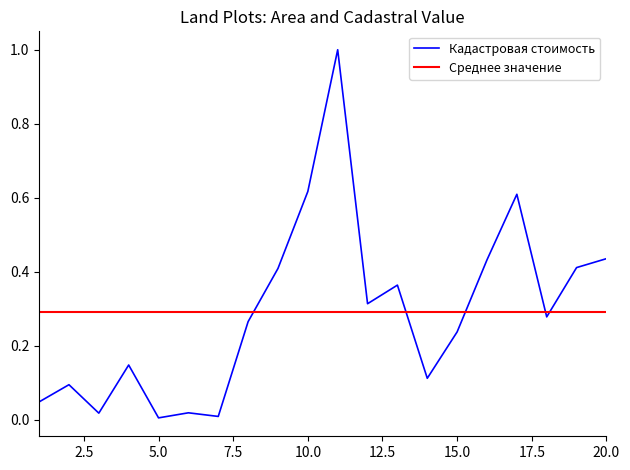

How many times do Среднее значение and Кадастровая стоимость cross each other?

5